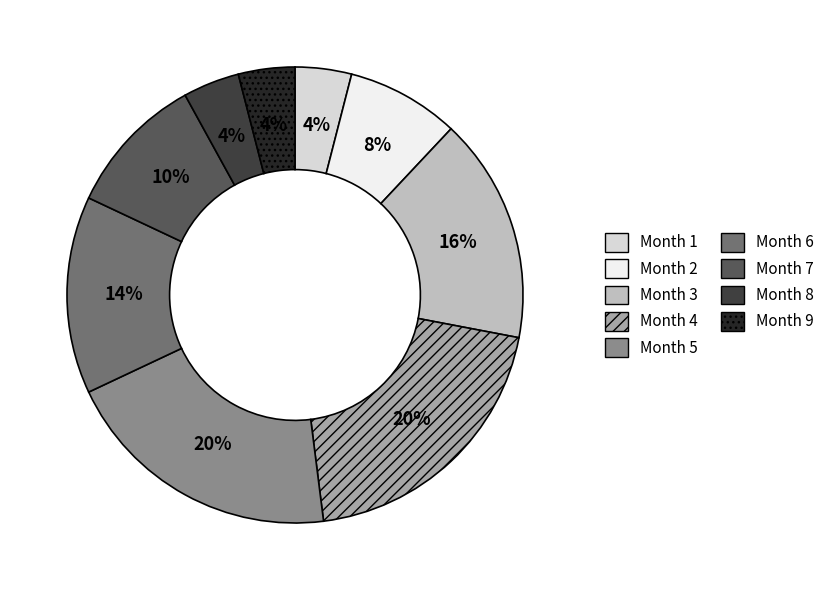

True or false: Month 4 accounts for 20% of the total.

True